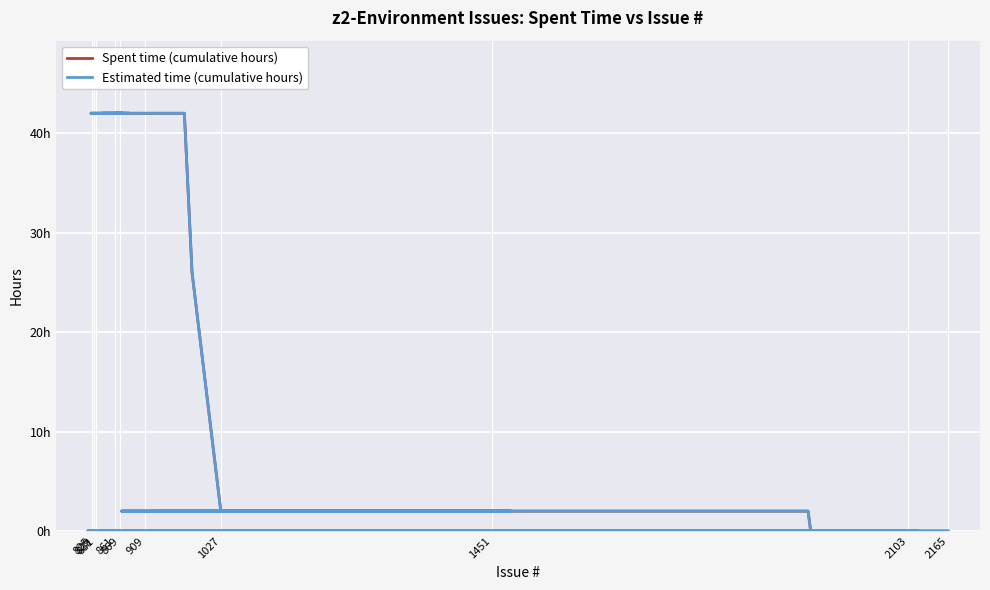

True or false: Estimated time (cumulative hours) and Spent time (cumulative hours) intersect in this chart.

False